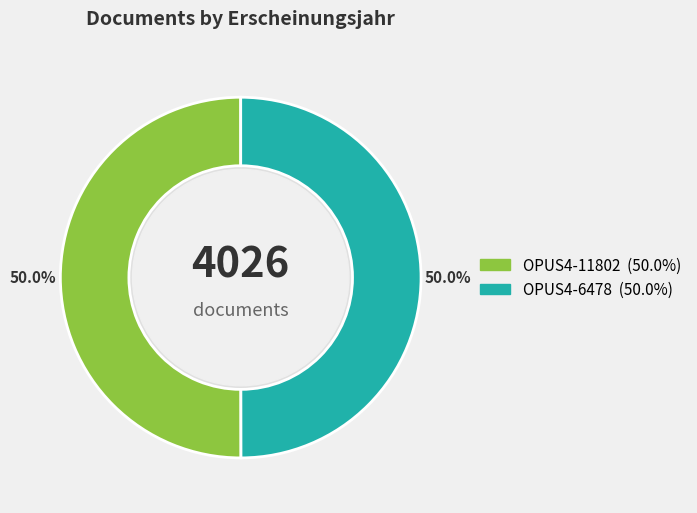

To the nearest percent, what portion does OPUS4-11802 represent?

50%